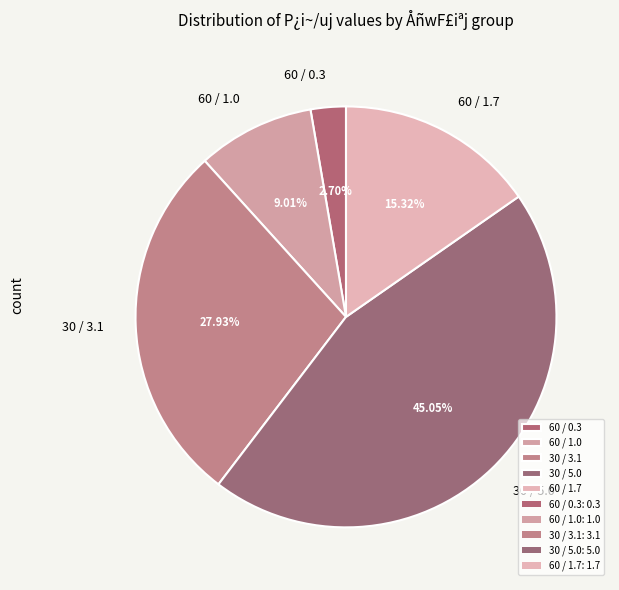

Rank the categories by value from highest to lowest.

30 / 5.0, 30 / 3.1, 60 / 1.7, 60 / 1.0, 60 / 0.3